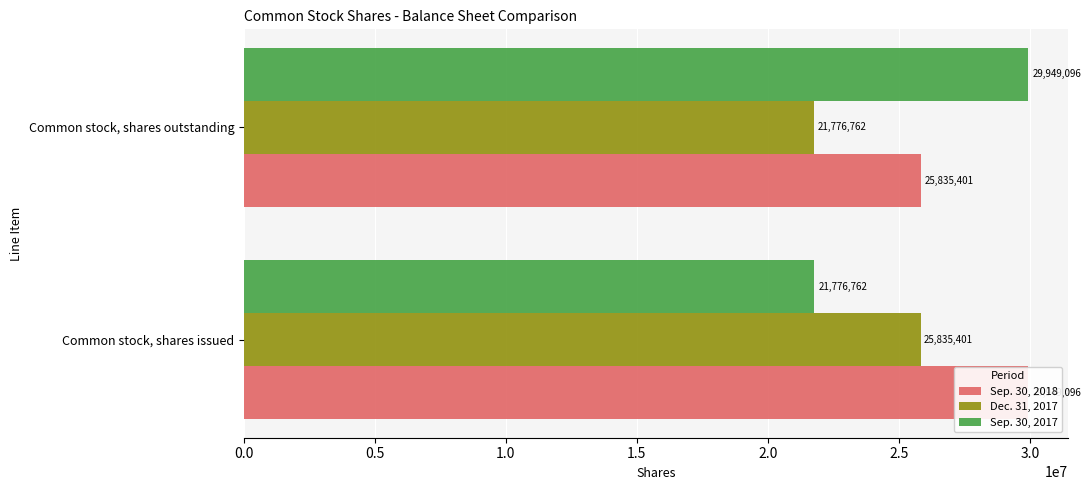

How many categories are shown in the chart?

2